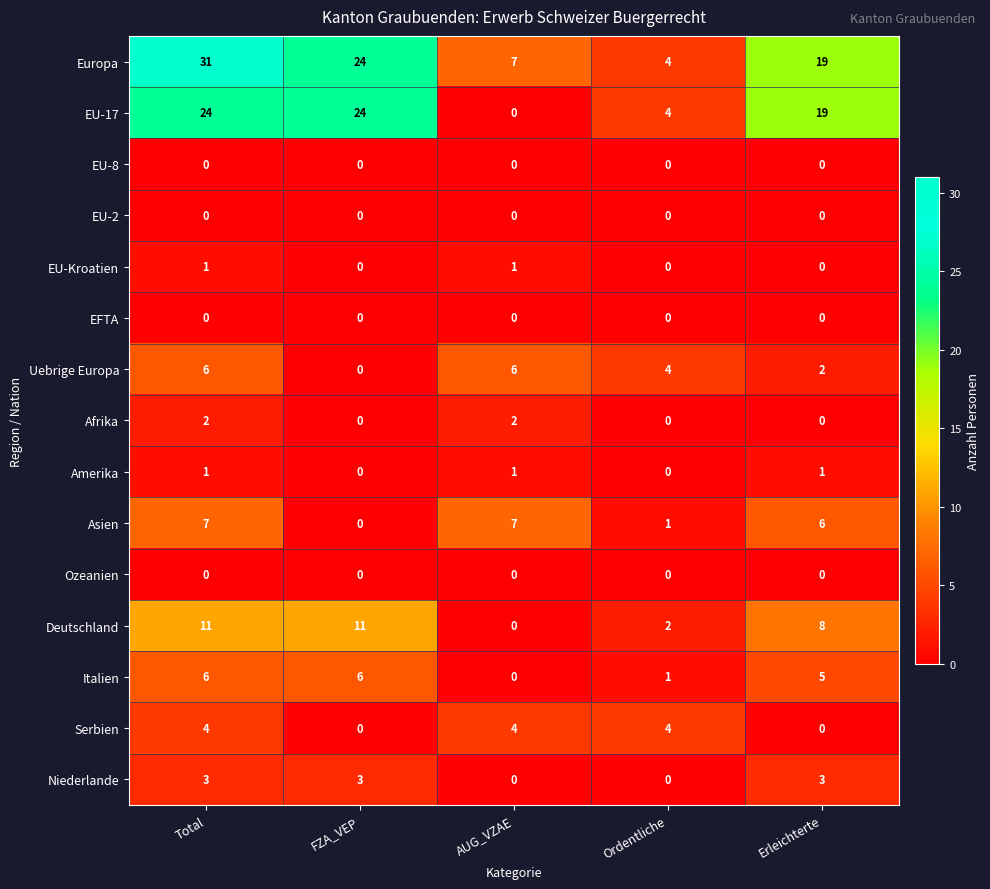

Which series has the largest range (max minus min)?

Europa